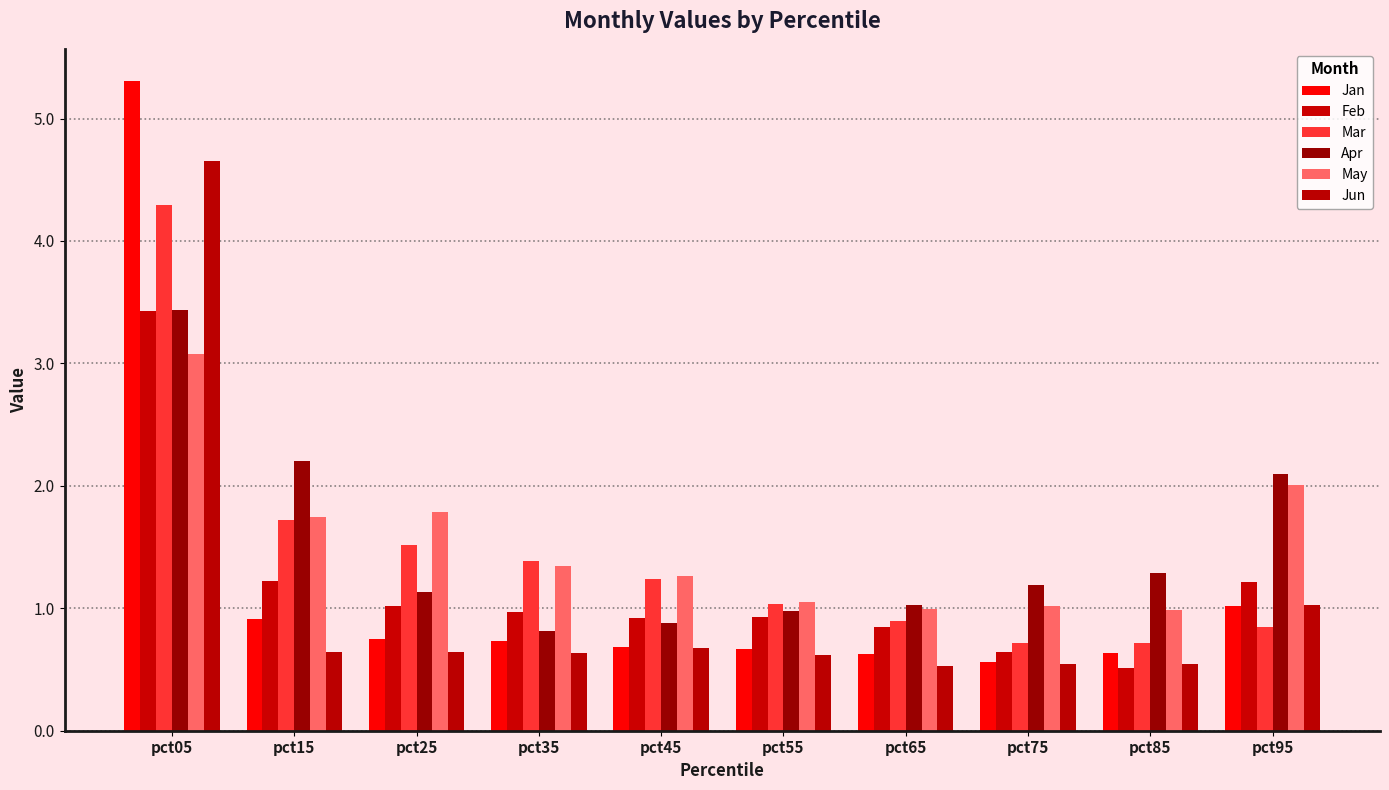

Are the bars grouped side by side (vs. stacked)?

Yes